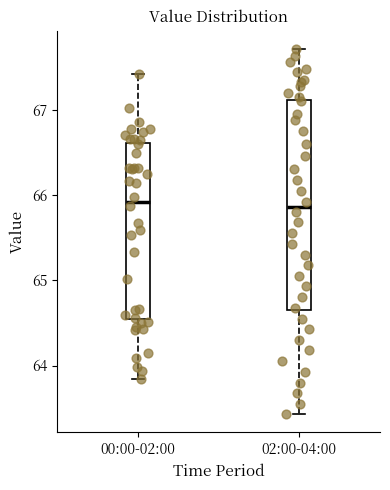

Reading left to right, read every box against the y-axis: the position of its median line, the range the box covers, and the ends of its whiskers. The values are not printed on the chart, so give them approximately, as read against the axis.

00:00-02:00: median 65.9, box 64.5 to 66.6, whiskers 63.8 to 67.4
02:00-04:00: median 65.9, box 64.6 to 67.1, whiskers 63.4 to 67.7